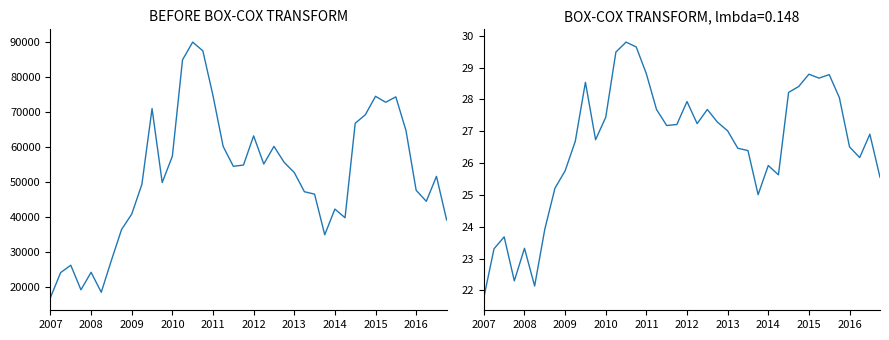

True or false: Debt securities held by MFIs and Box-Cox transform cross at least once.

False